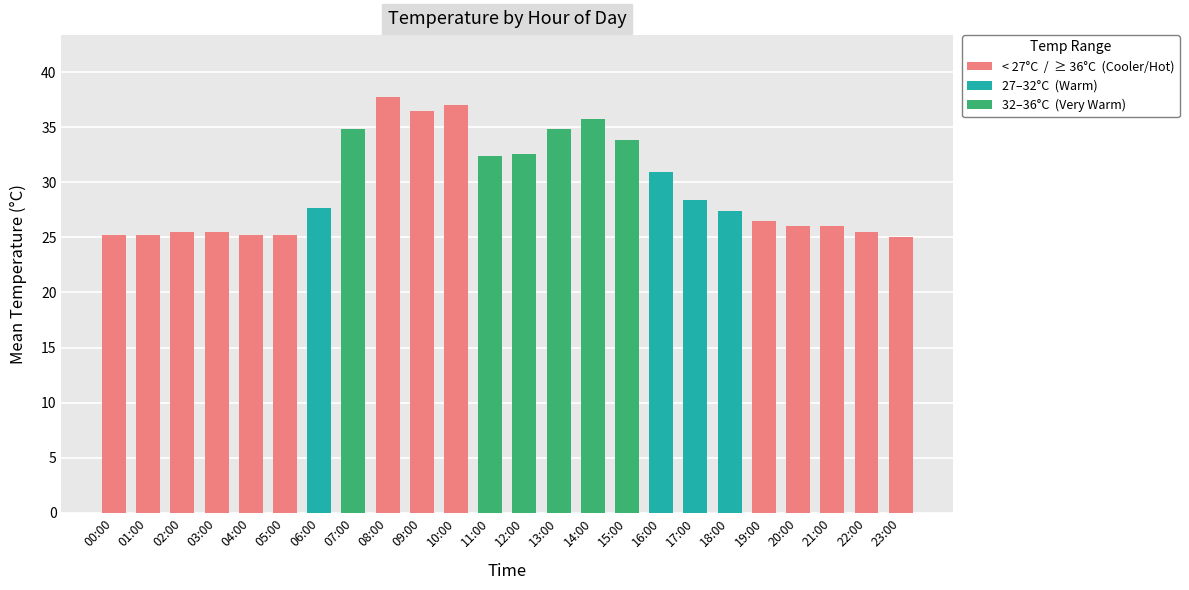

What is the minimum value shown in the chart?

25.0